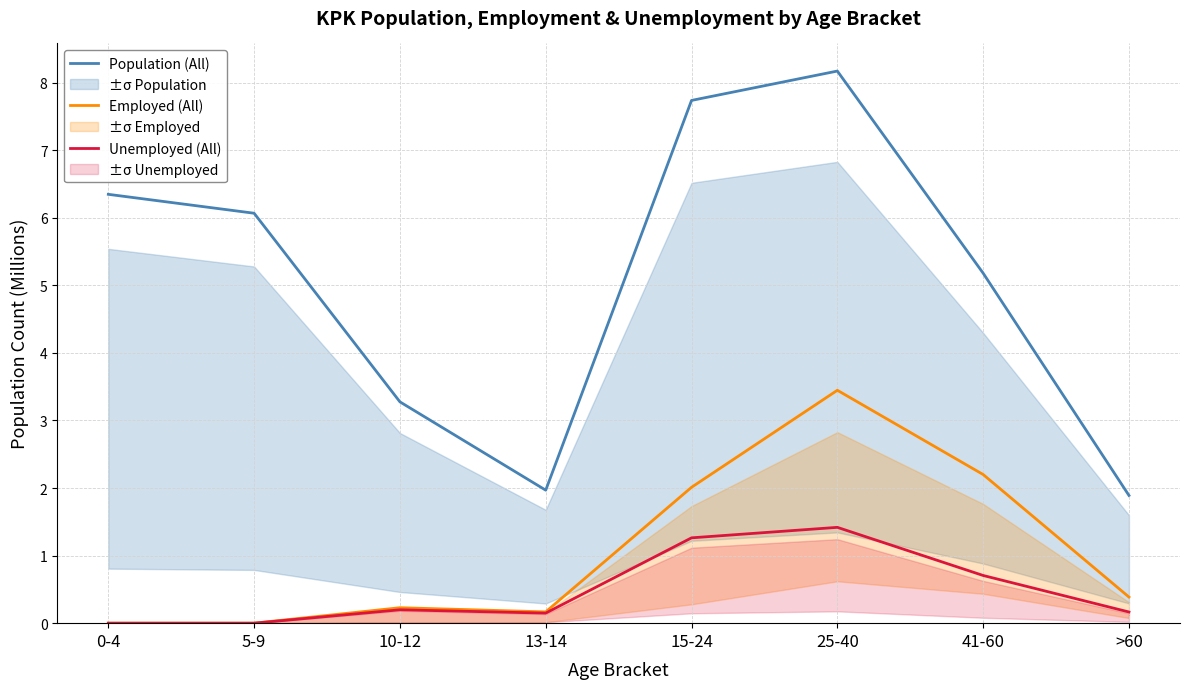

In Population (All), how many points are lower than both neighbors (excluding endpoints)?

1